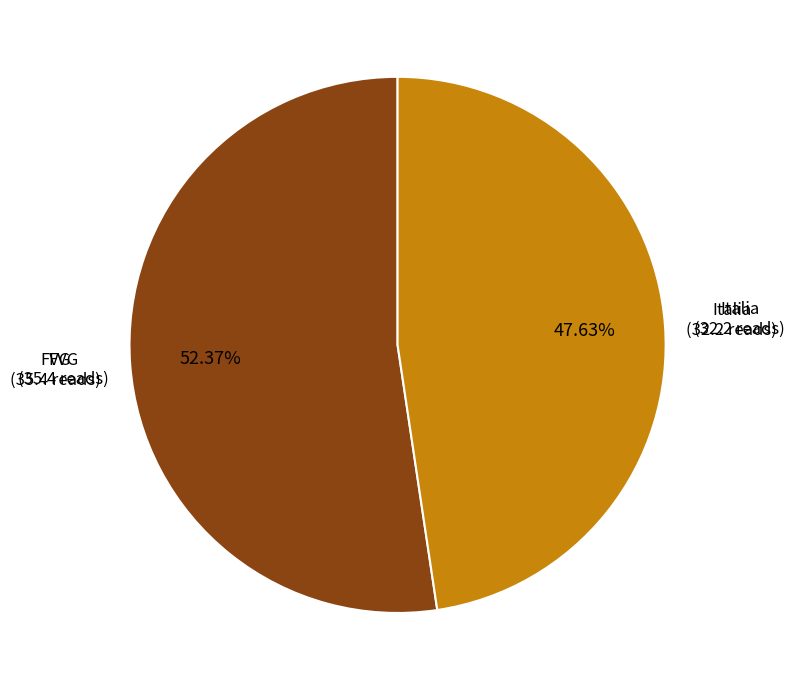

Is there a majority slice in this chart?

Yes